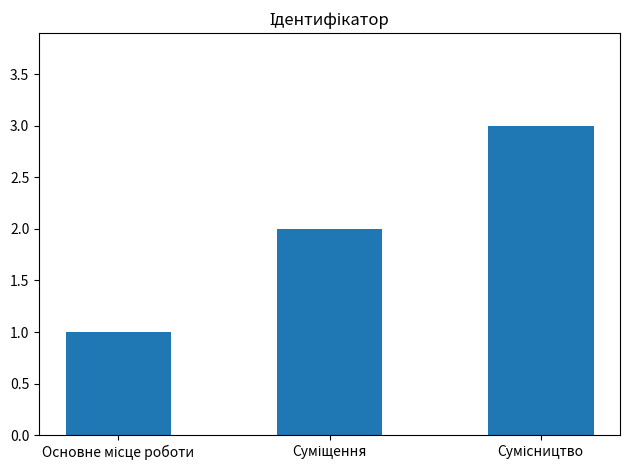

What is the maximum value shown in the chart?

3